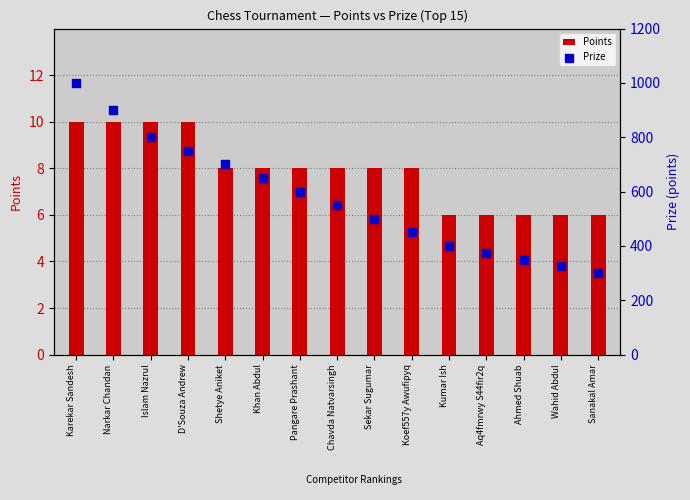

Which series reaches the maximum Y coordinate?

Prize